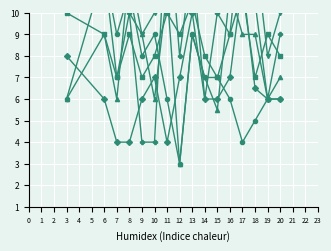

Which has a higher value, 7 or 16?

7